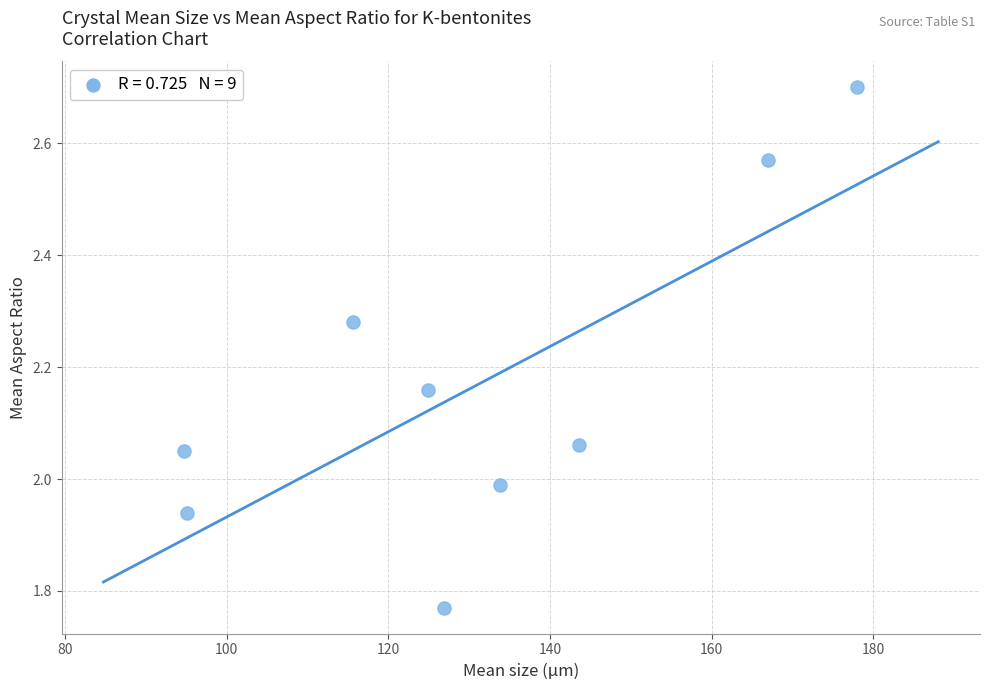

What is the range of Y values (max minus min)?

0.9